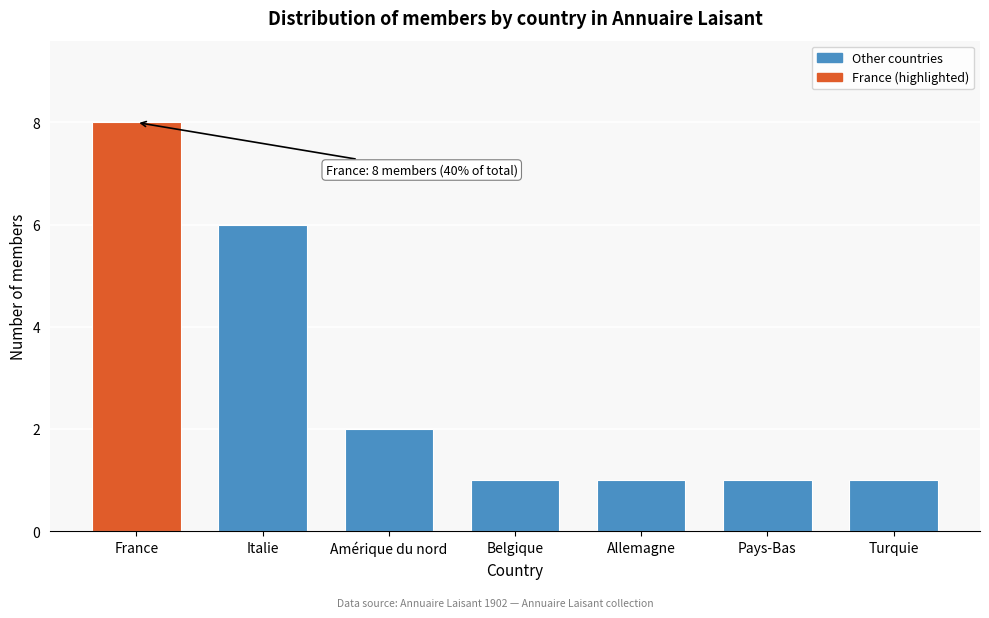

Reading left to right, list all the values displayed in this chart.

France=8	Italie=6	Amérique du nord=2	Belgique=1	Allemagne=1	Pays-Bas=1	Turquie=1